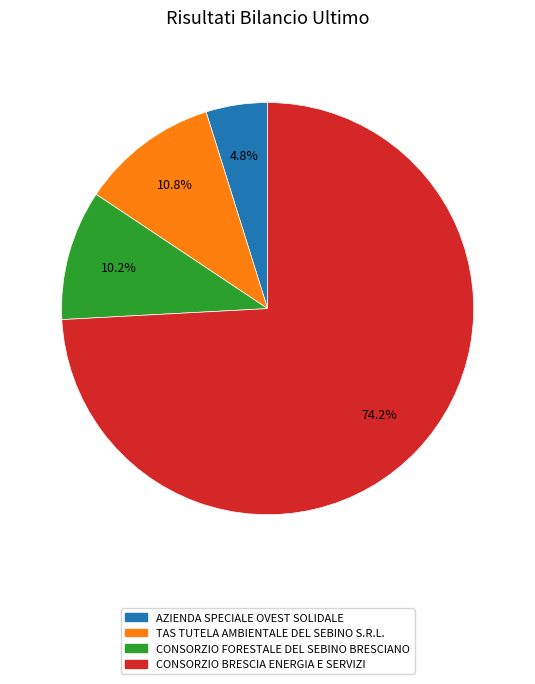

Combined, do CONSORZIO BRESCIA ENERGIA E SERVIZI and AZIENDA SPECIALE OVEST SOLIDALE account for over 50%?

Yes